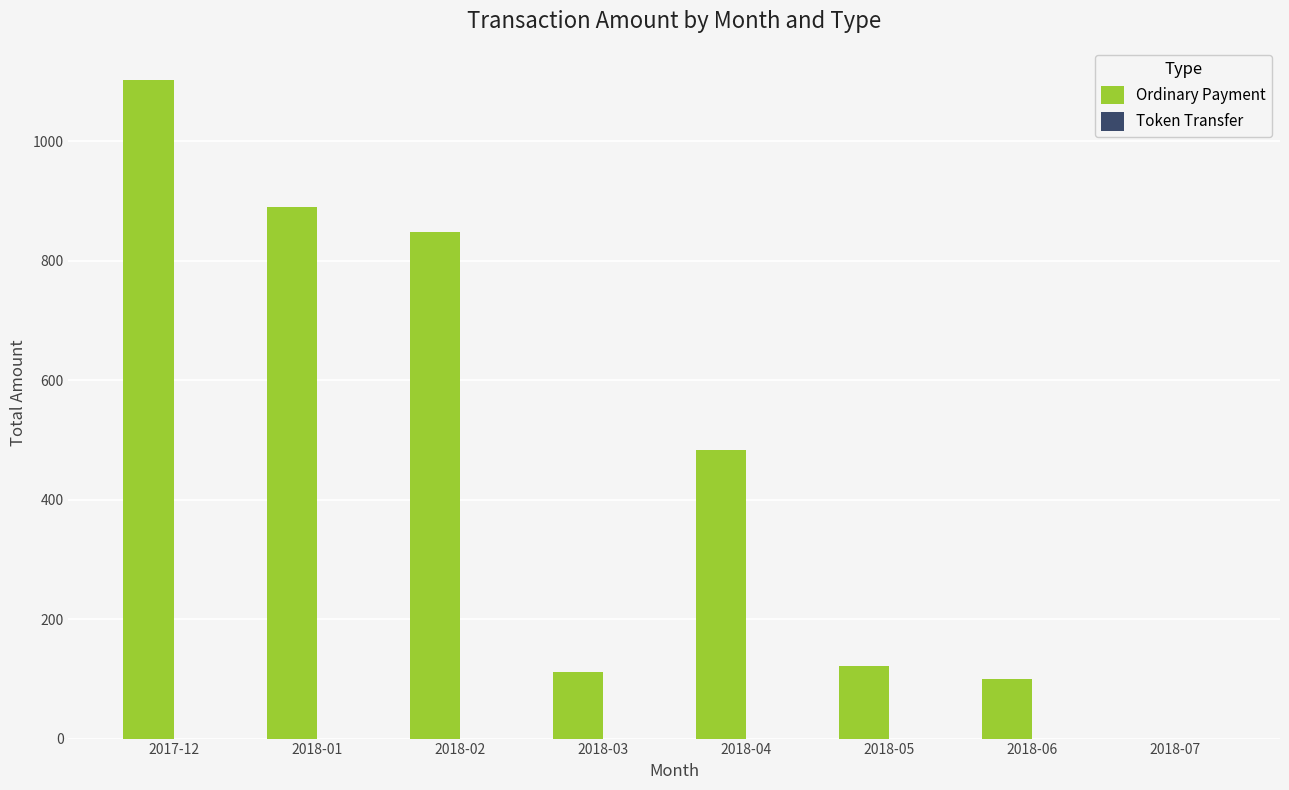

Which category has the highest value across all series?

2017-12